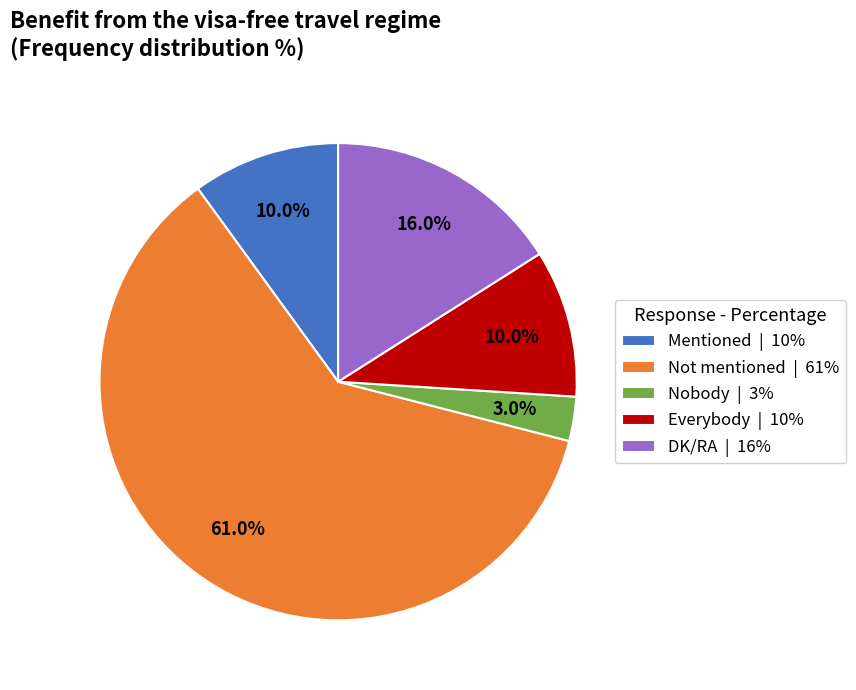

To the nearest percent, what is the difference between the Nobody and Not mentioned slice percentages?

58%